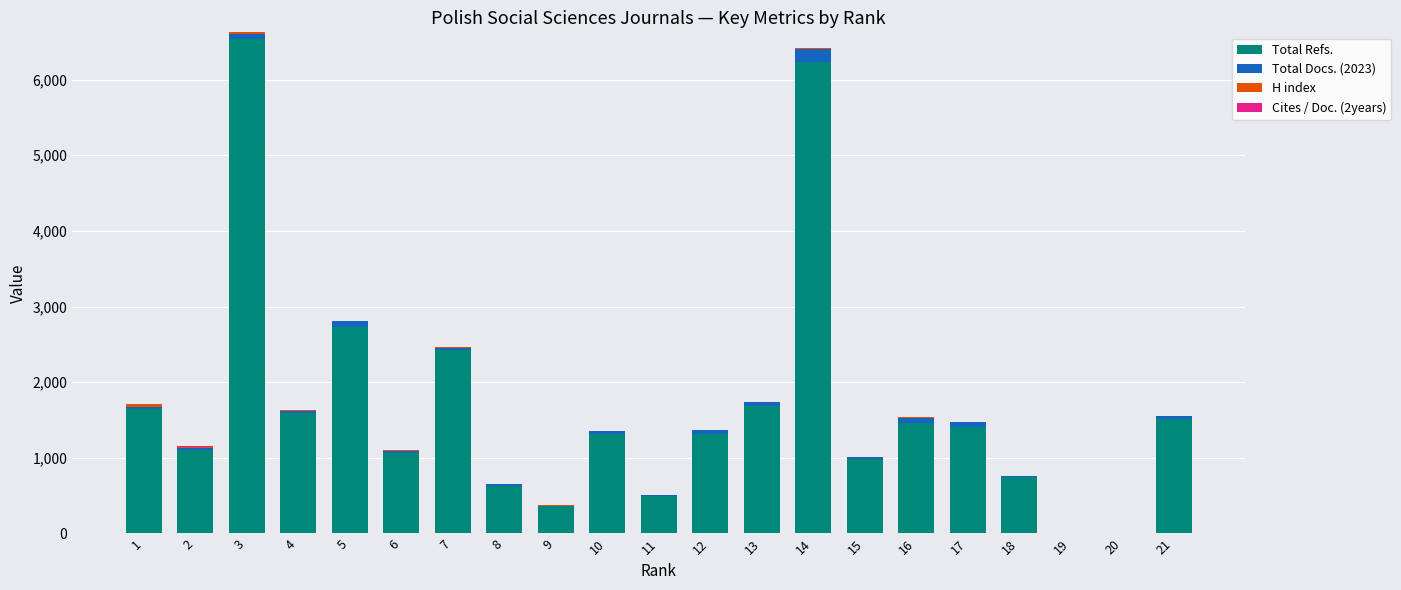

What is the maximum value for Total Refs.?

6532